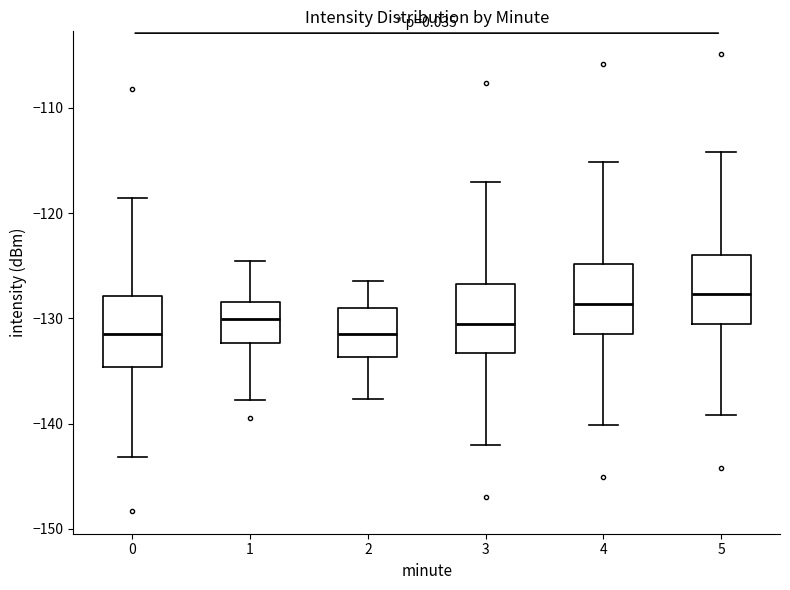

Reading left to right, transcribe this box plot: for each box, give where its median line is, the range the box spans, and where its two whiskers end, as read against the y-axis. The values are not printed on the chart, so give them approximately, as read against the axis.

0: median -131, box -135 to -128, whiskers -143 to -119
1: median -130, box -132 to -128, whiskers -138 to -125
2: median -131, box -134 to -129, whiskers -138 to -126
3: median -131, box -133 to -127, whiskers -142 to -117
4: median -129, box -131 to -125, whiskers -140 to -115
5: median -128, box -131 to -124, whiskers -139 to -114